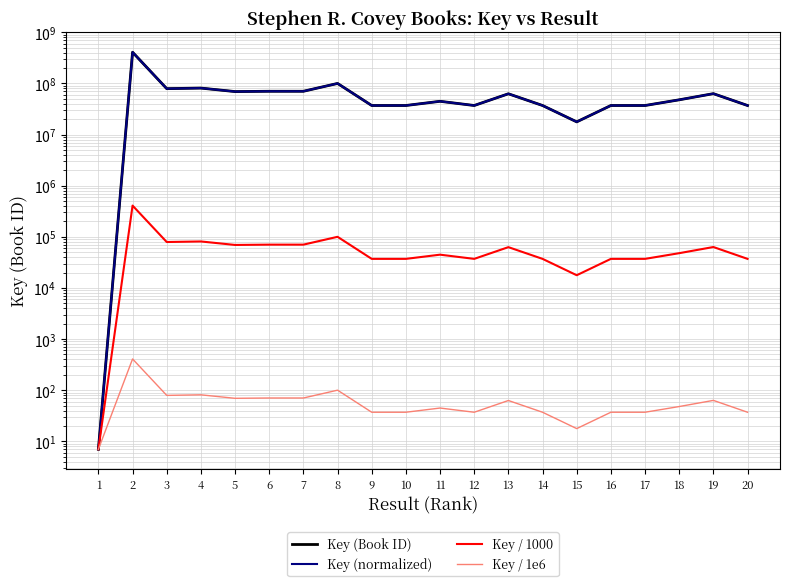

What is the difference between the highest and lowest values at 11?

44845289.2